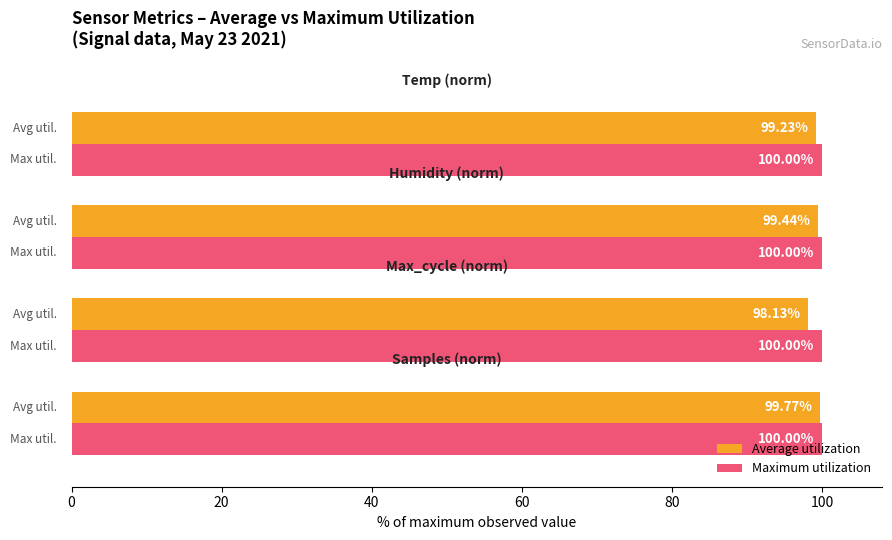

What are all the series names shown in the legend?

Average utilization, Maximum utilization